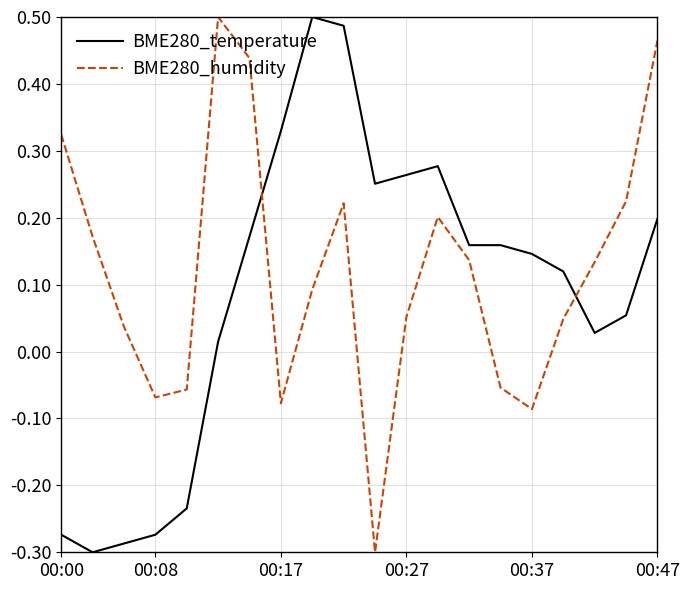

What are all the series names shown in the legend?

BME280_temperature, BME280_humidity